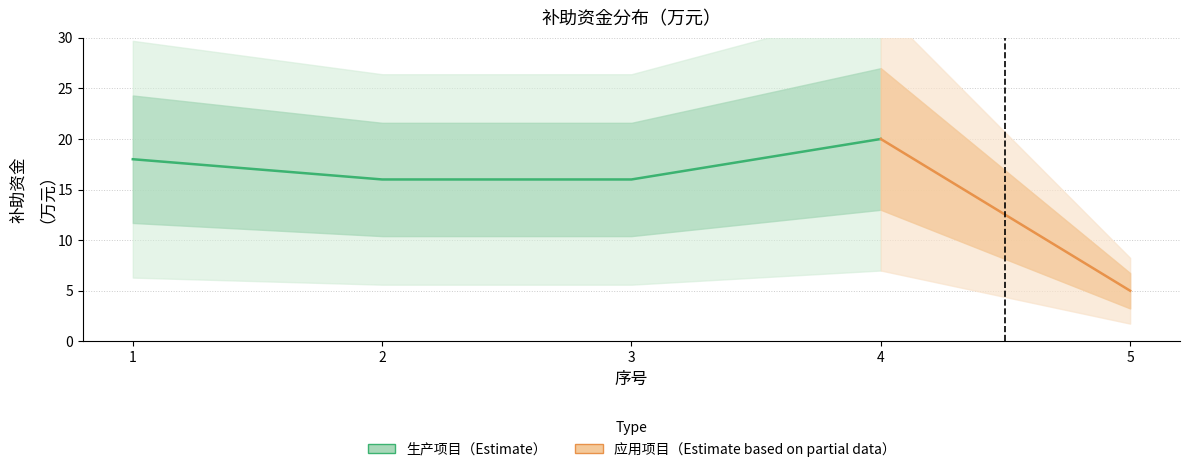

Reading right to left, extract all data points from this chart.

5	20	16	16	18